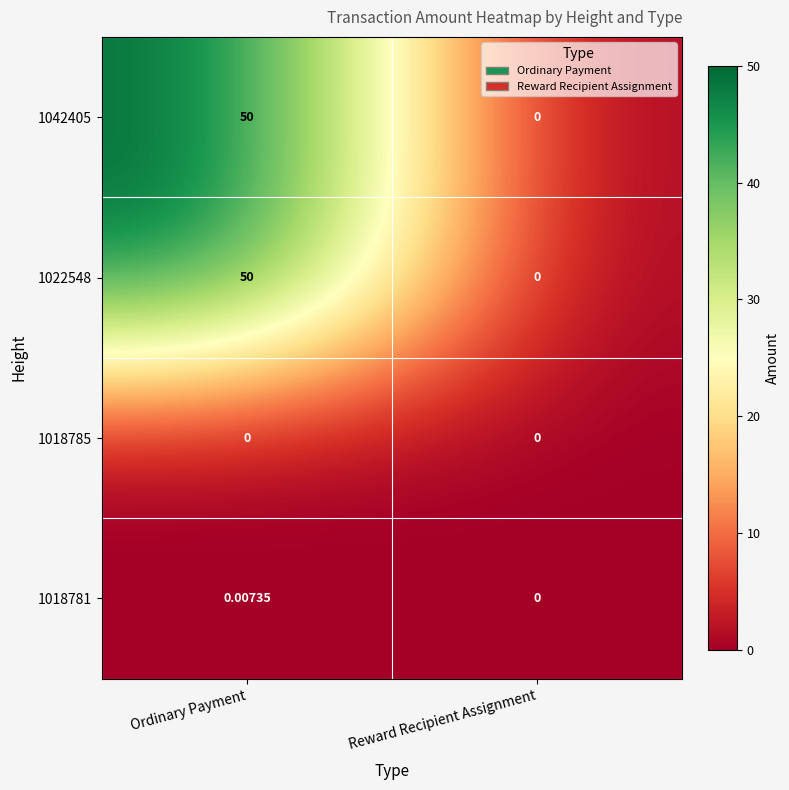

Rank the categories by 1022548 value from lowest to highest.

Reward Recipient Assignment, Ordinary Payment